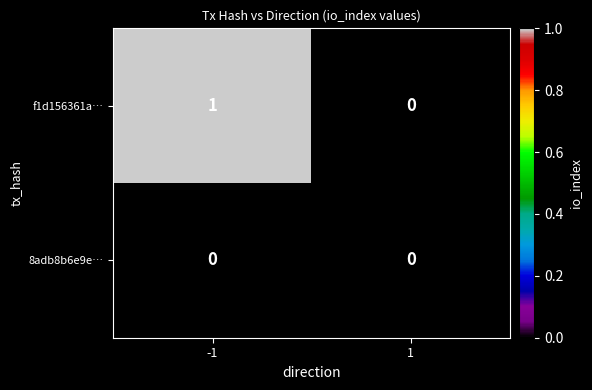

Which series has the largest total across all categories?

f1d156361a…